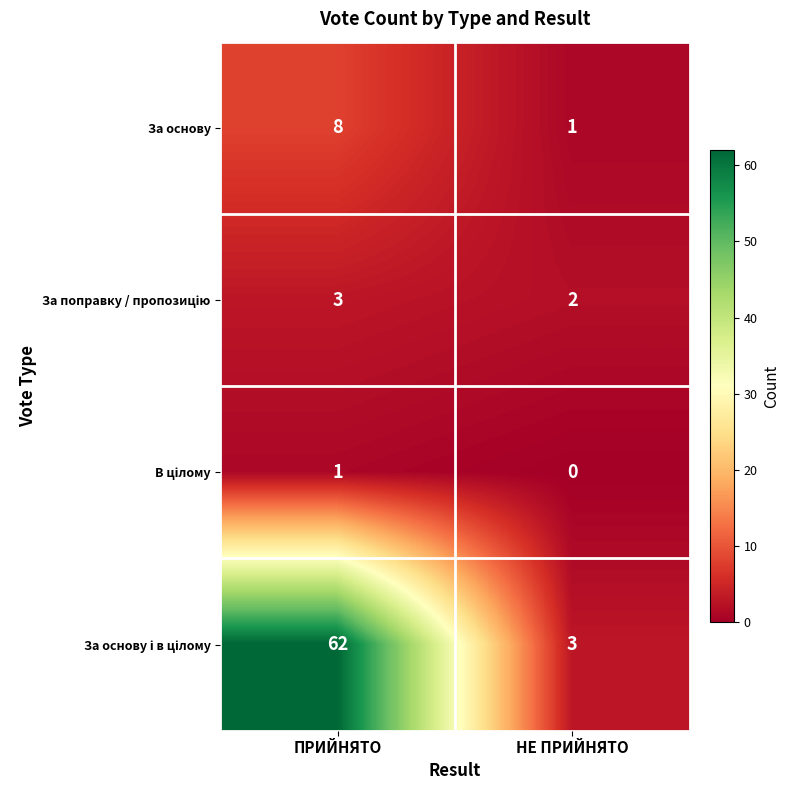

Where is За основу nearest to the value 4?

НЕ ПРИЙНЯТО